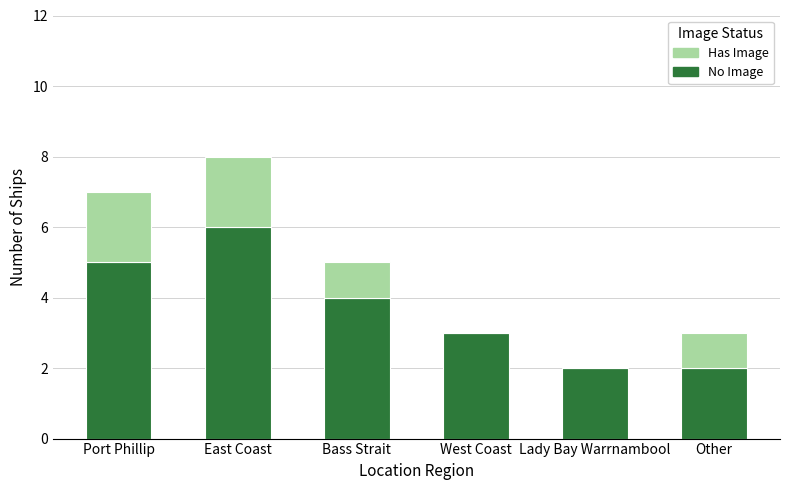

Reading left to right, what are the values for No Image?

Port Phillip=5	East Coast=6	Bass Strait=4	West Coast=3	Lady Bay Warrnambool=2	Other=2